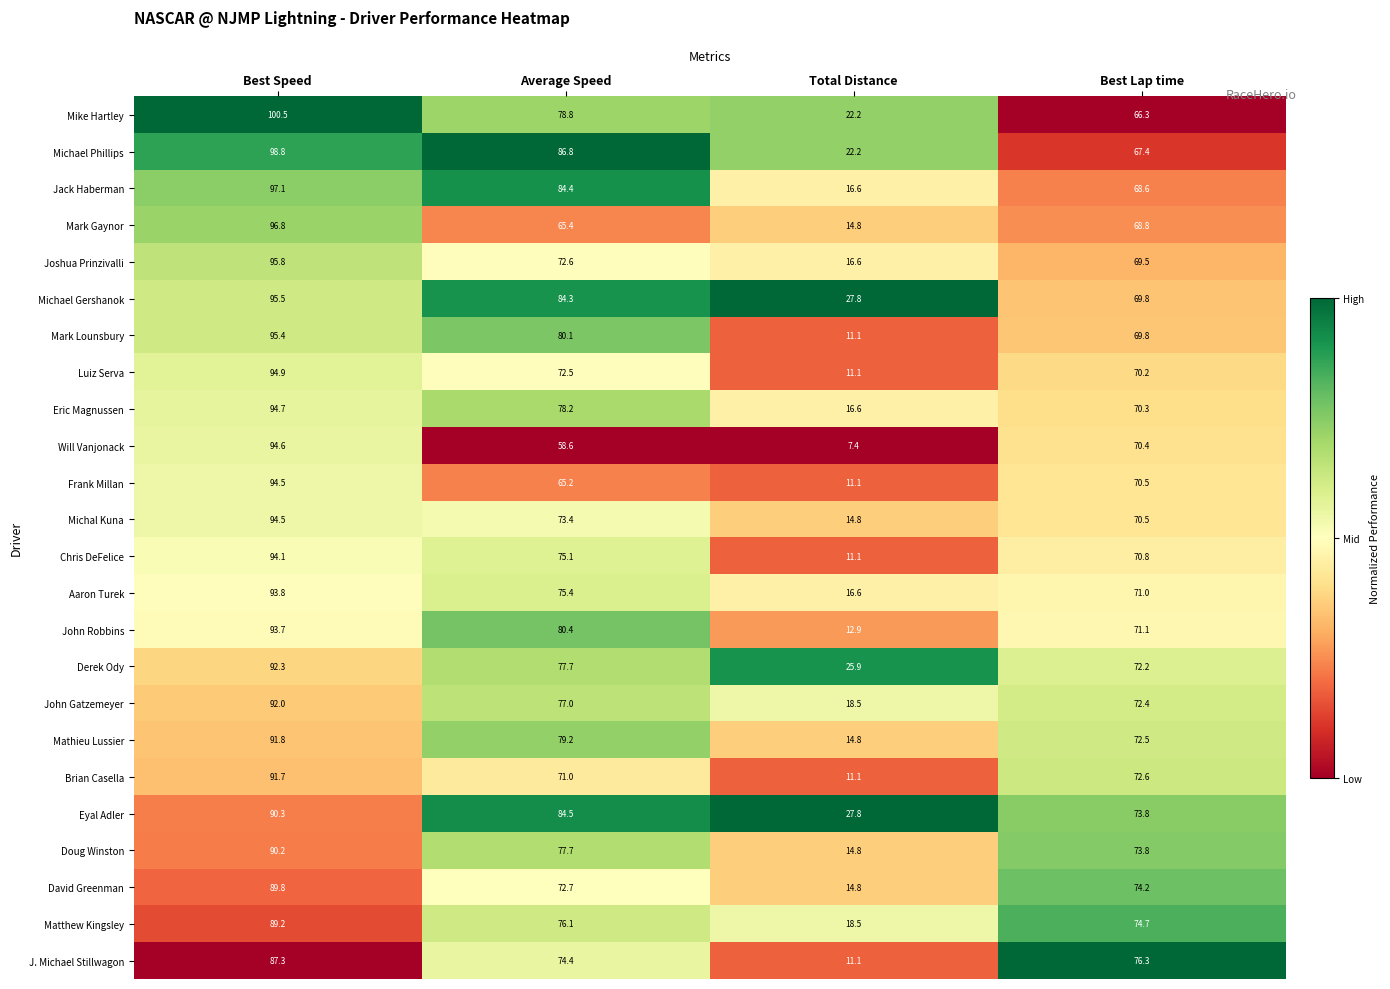

What value does the Michael Phillips series have at Best Lap time?

67.4